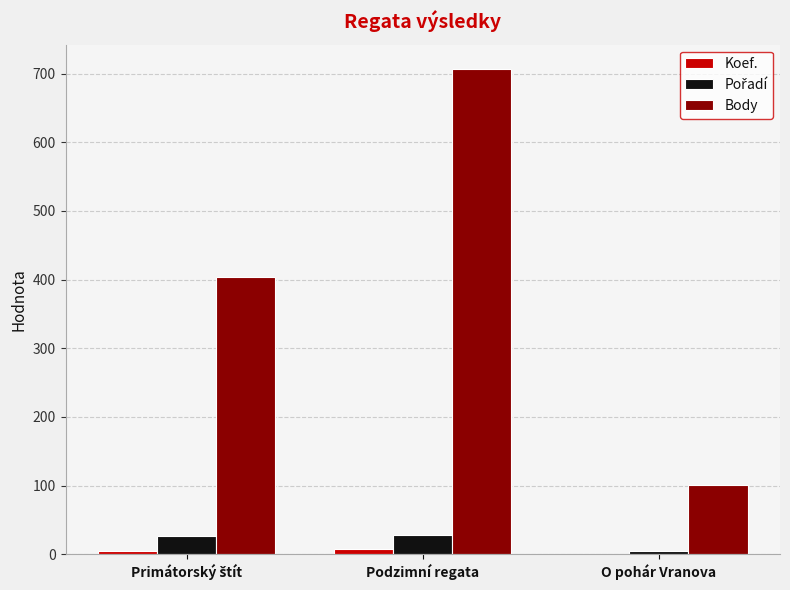

How many data points does each series have?

3